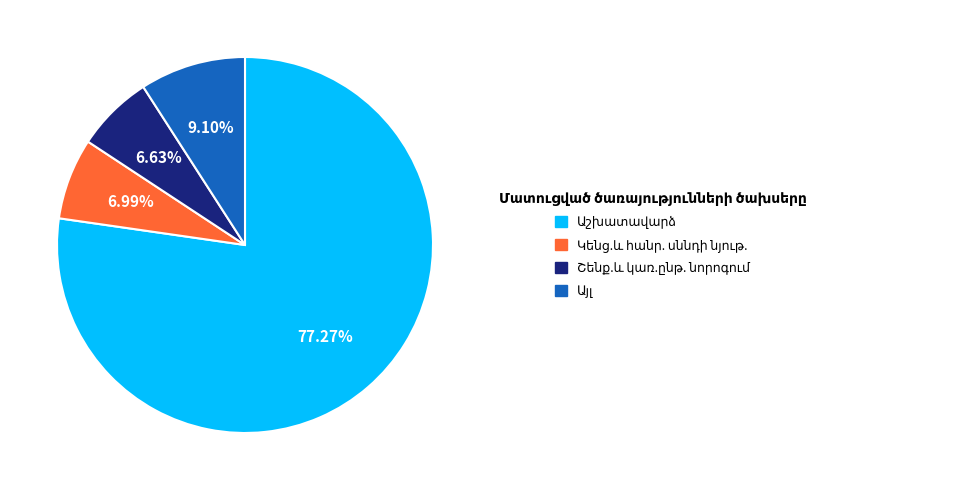

Is there a majority slice in this chart?

Yes